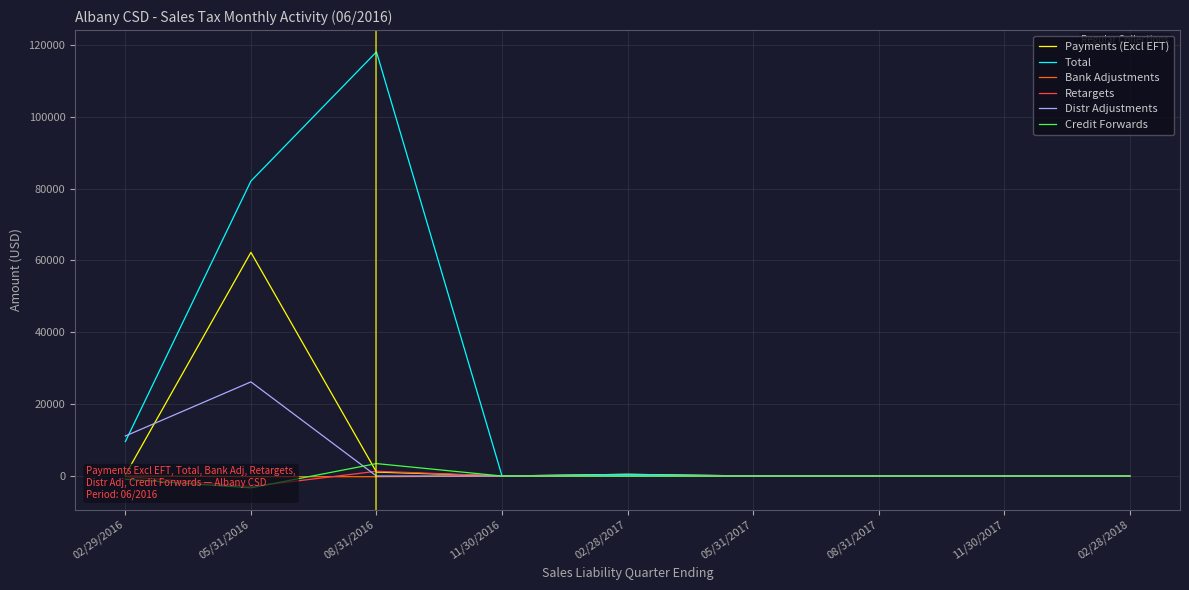

What is the difference between the highest and lowest values at 11/30/2016?

8.4